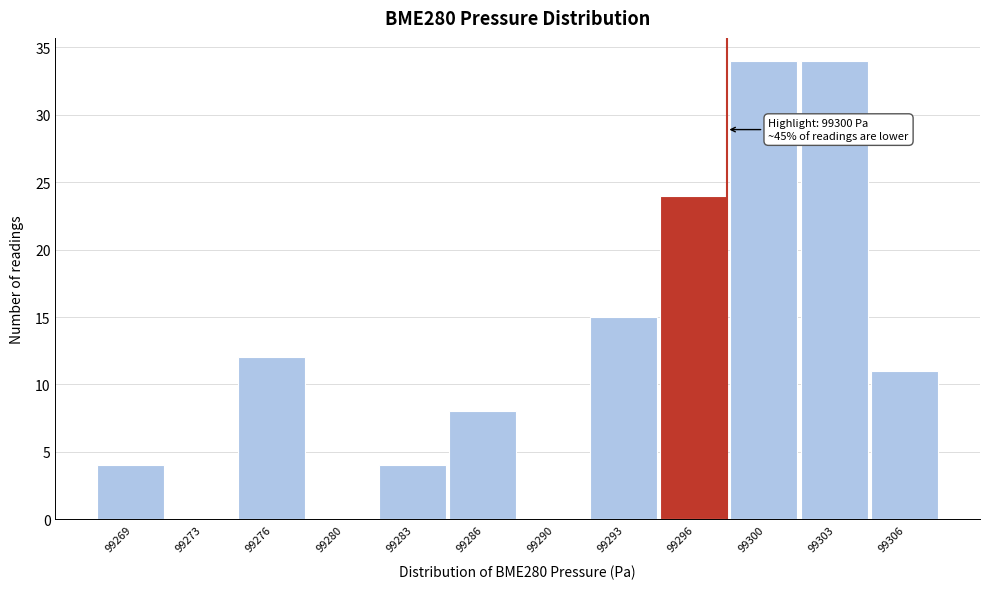

Reading left to right, extract all data points from this chart.

99269=4	99273=0	99276=12	99280=0	99283=4	99286=8	99290=0	99293=15	99296=24	99300=34	99303=34	99306=11